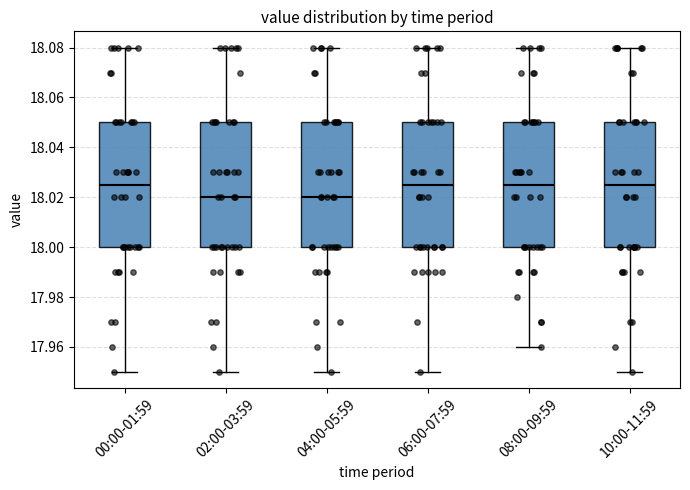

Reading left to right, read every box against the y-axis: the position of its median line, the range the box covers, and the ends of its whiskers. The values are not printed on the chart, so give them approximately, as read against the axis.

00:00-01:59: median 18.026, box 18.000 to 18.050, whiskers 17.950 to 18.080
02:00-03:59: median 18.020, box 18.000 to 18.050, whiskers 17.950 to 18.080
04:00-05:59: median 18.020, box 18.000 to 18.050, whiskers 17.950 to 18.080
06:00-07:59: median 18.026, box 18.000 to 18.050, whiskers 17.950 to 18.080
08:00-09:59: median 18.026, box 18.000 to 18.050, whiskers 17.960 to 18.080
10:00-11:59: median 18.026, box 18.000 to 18.050, whiskers 17.950 to 18.080